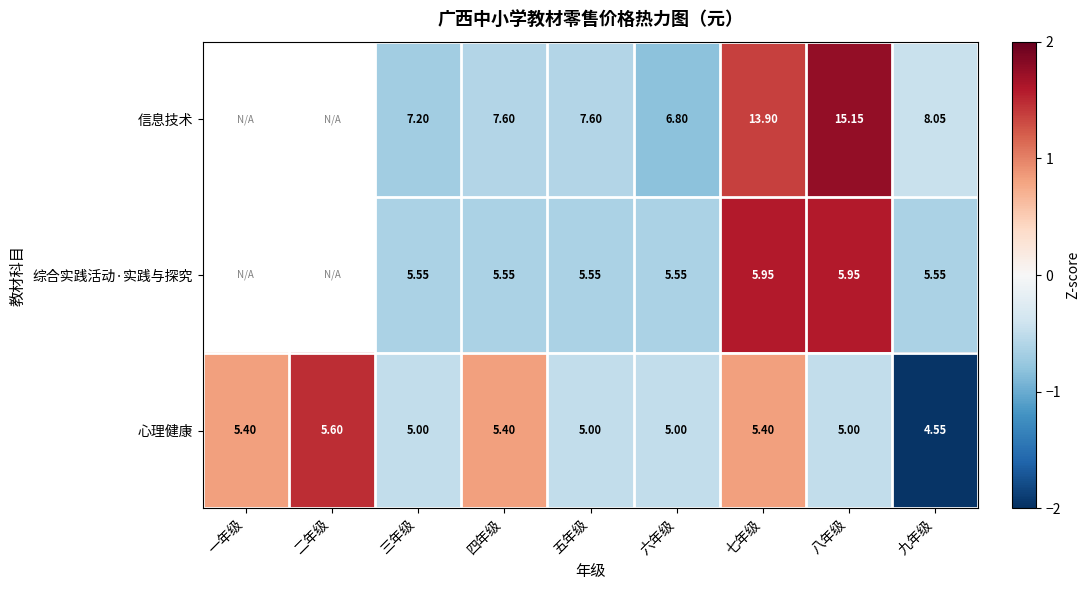

At 三年级, list the series in order from largest to smallest.

信息技术, 综合实践活动·实践与探究, 心理健康